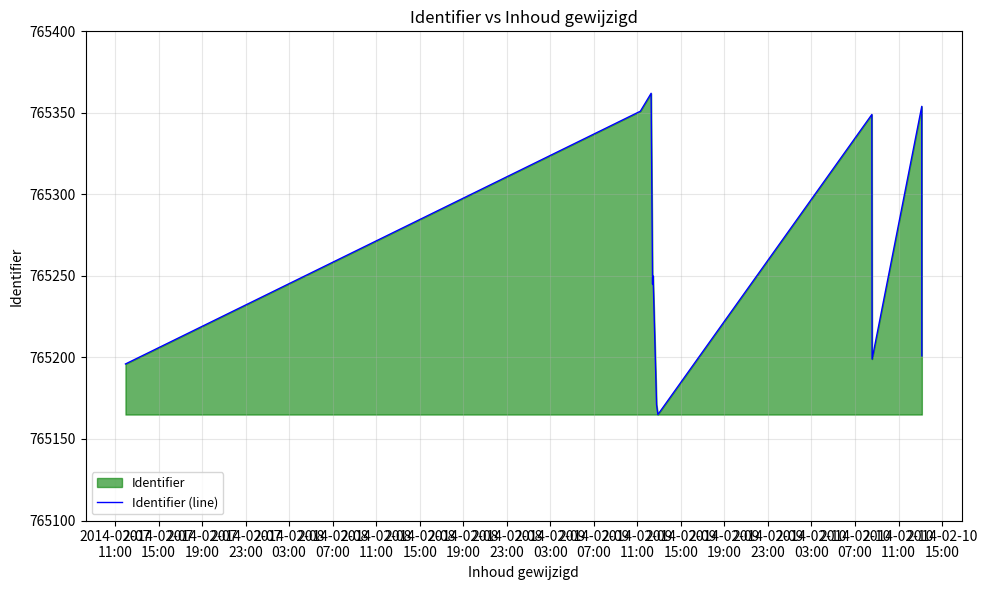

What is the smallest value displayed?

765165